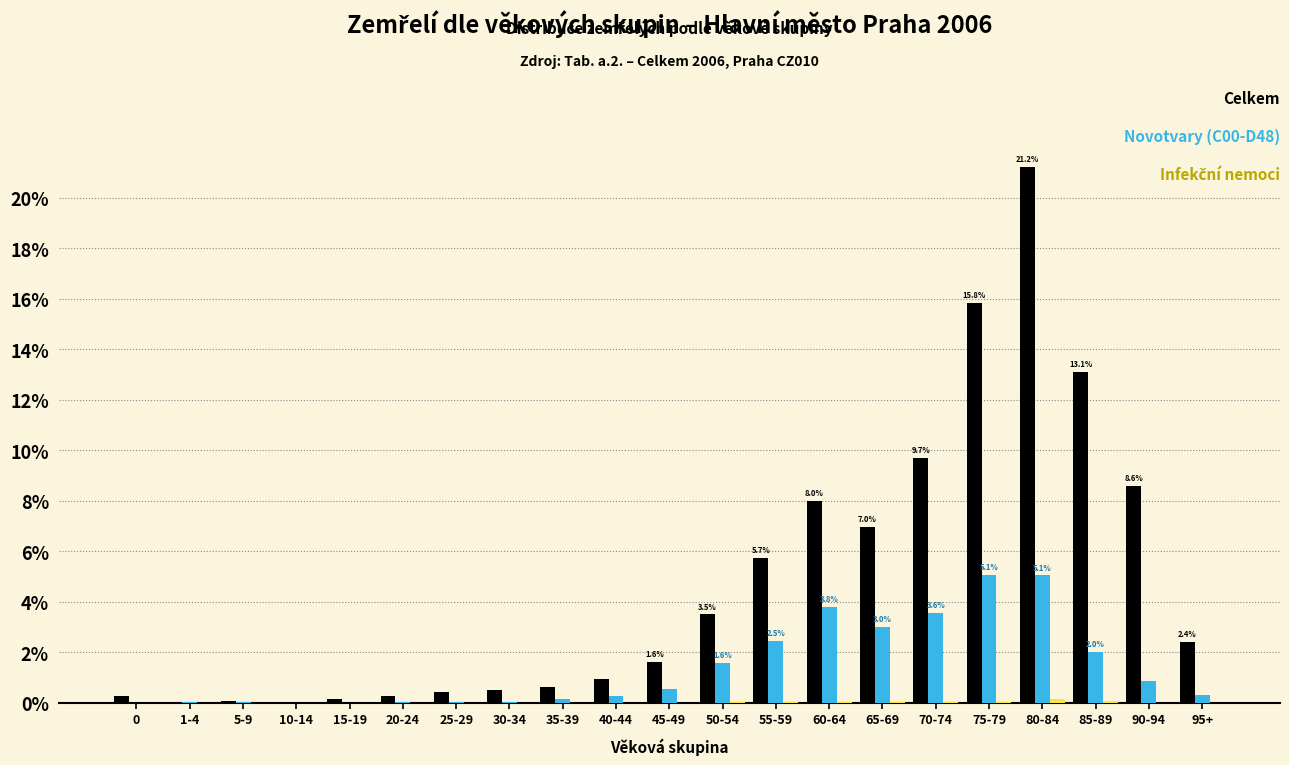

At which category is the sum across all series the highest?

80-84